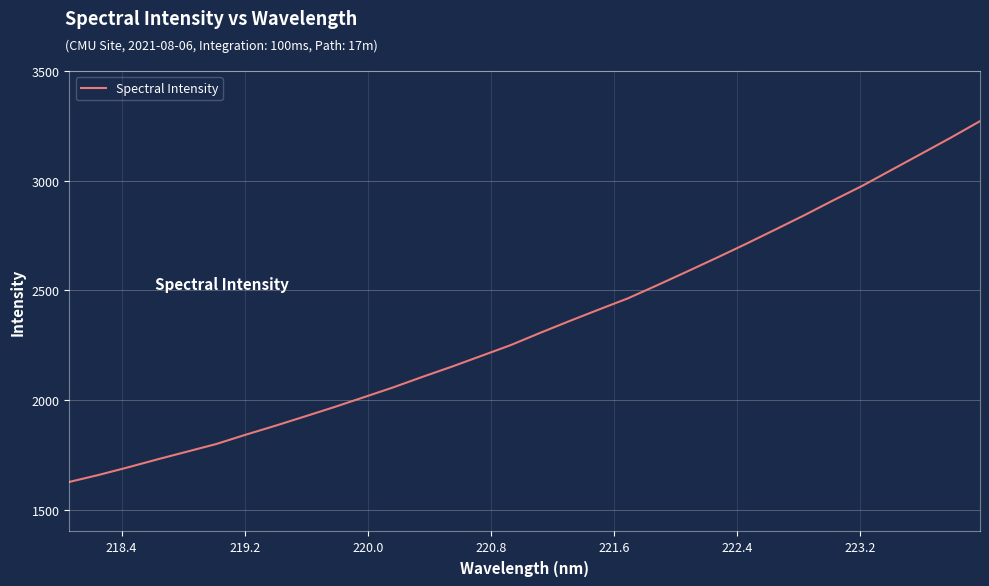

What is the greatest value displayed?

3271.3